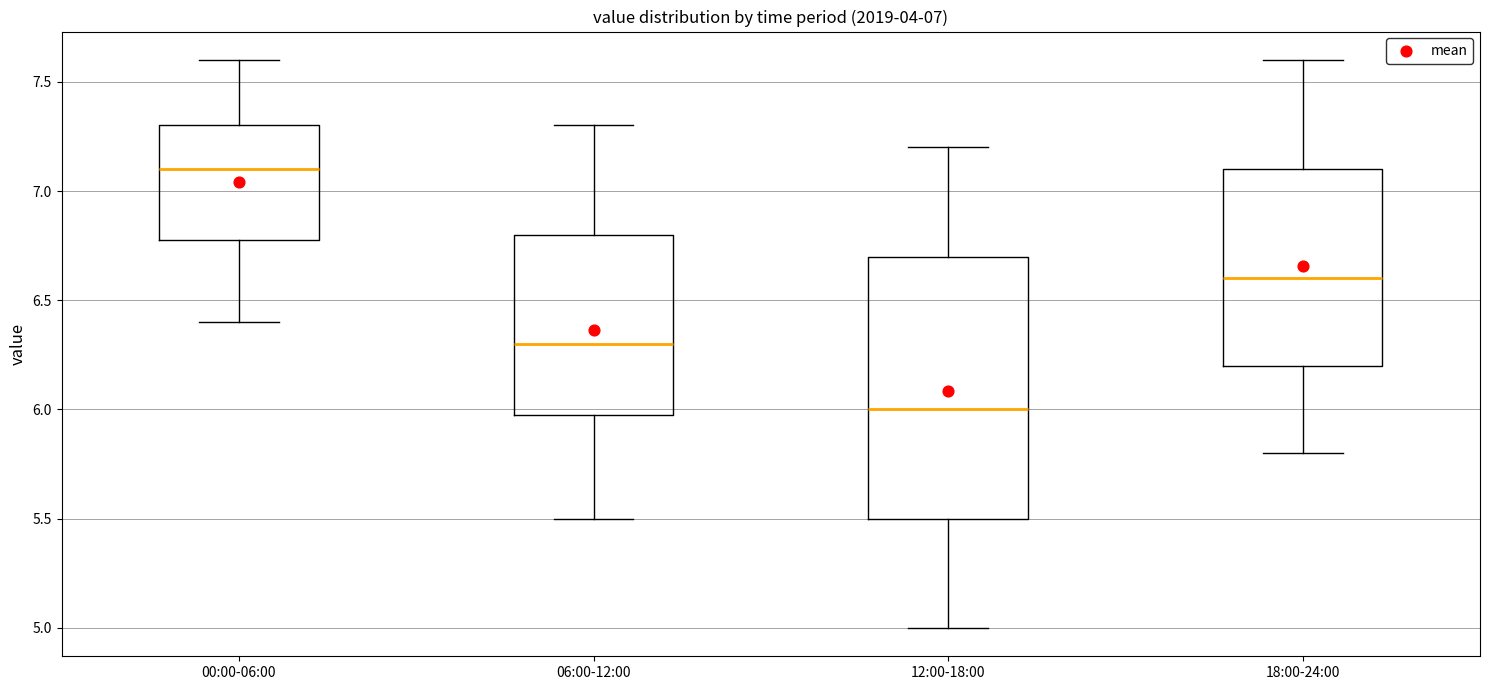

Which box is the tallest, from its lower edge to its upper edge?

12:00-18:00